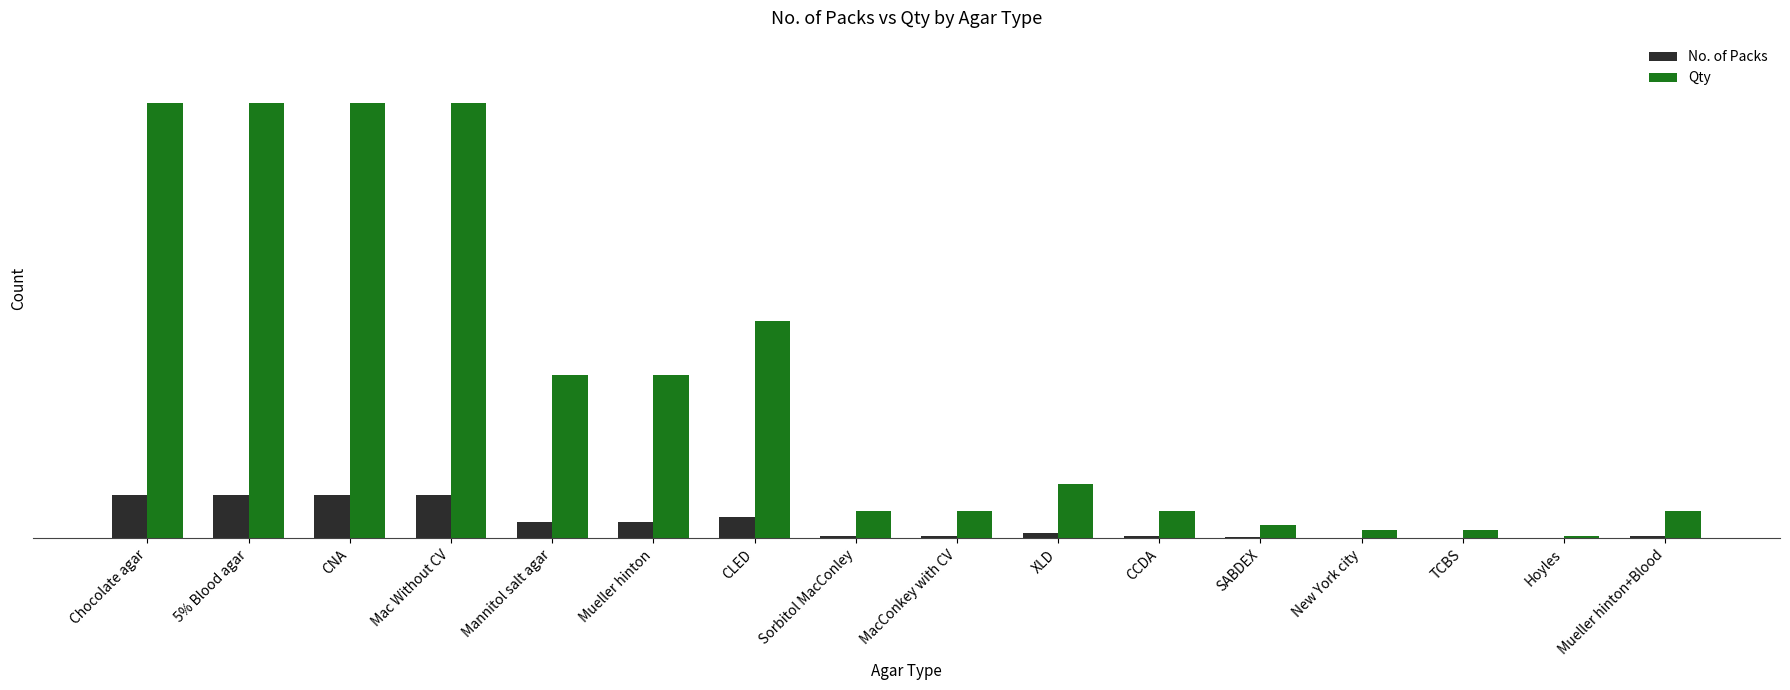

What are all the series names shown in the legend?

No. of Packs, Qty